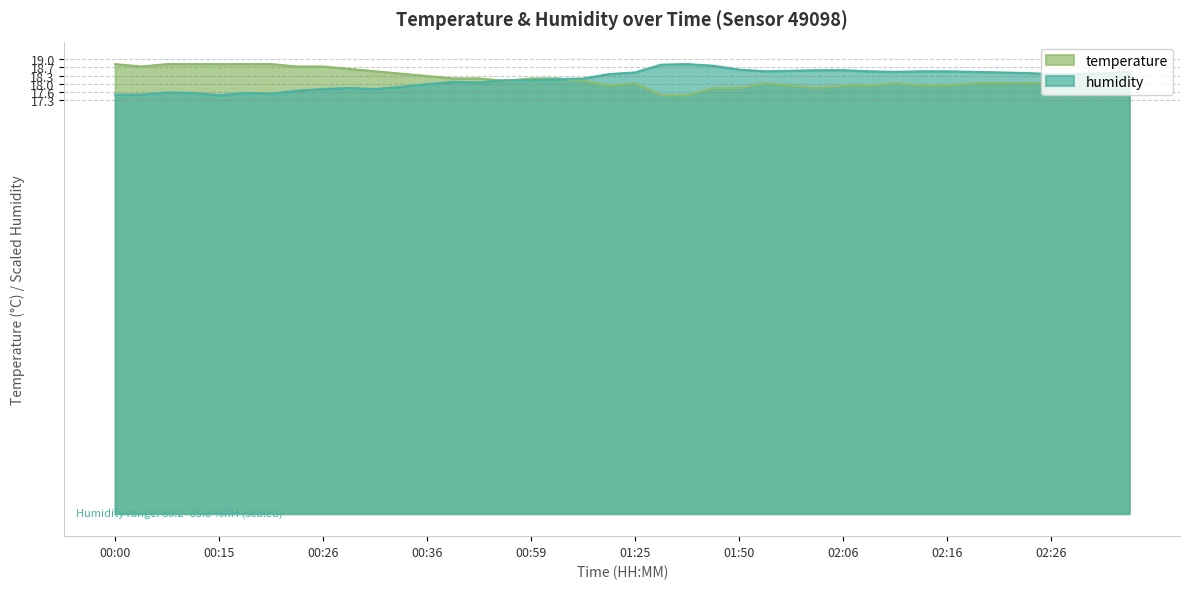

What is the value of the humidity point at the 19th from the left?

18.2